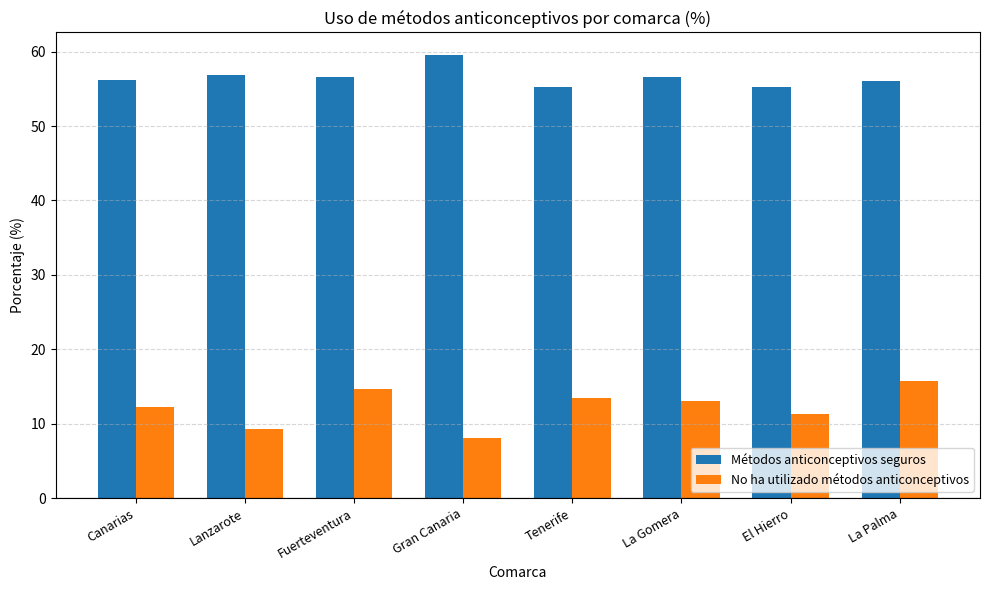

Which series has the largest total across all categories?

Métodos anticonceptivos seguros